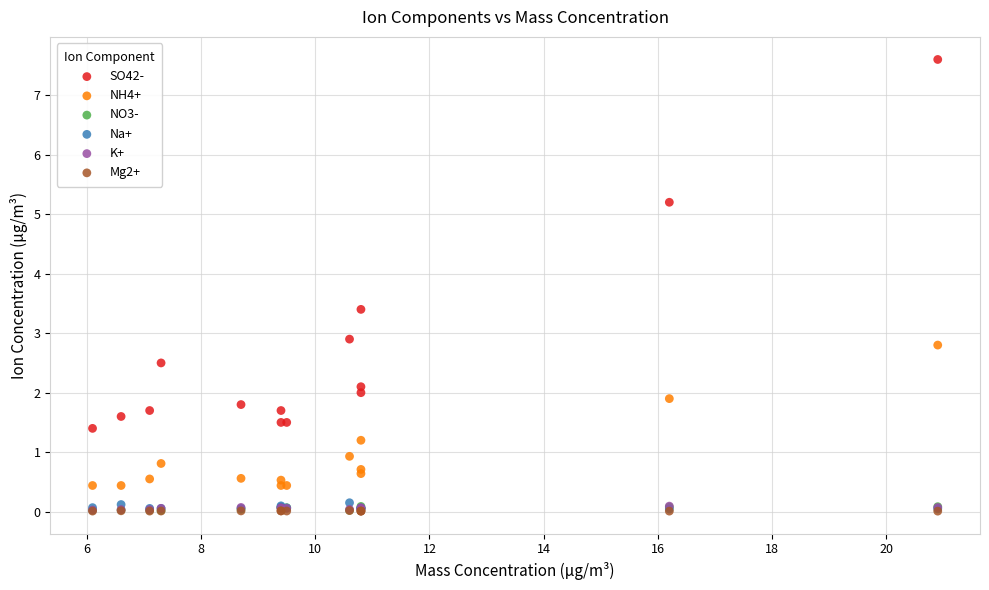

What are all the series names shown in the legend?

SO42-, NH4+, NO3-, Na+, K+, Mg2+